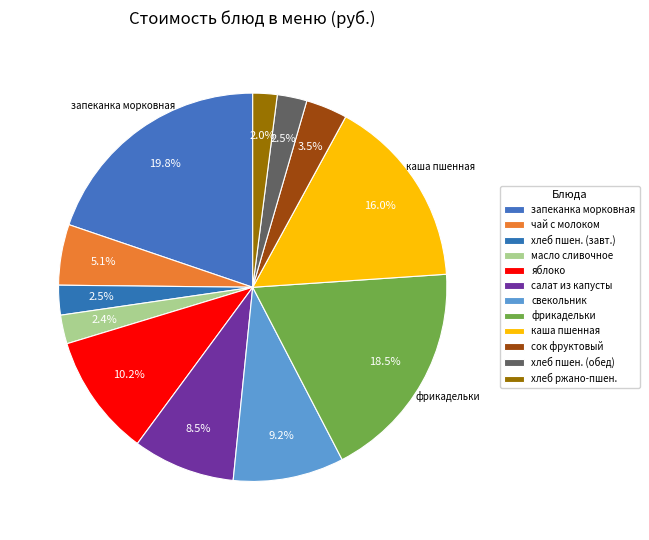

Is there a majority slice in this chart?

No